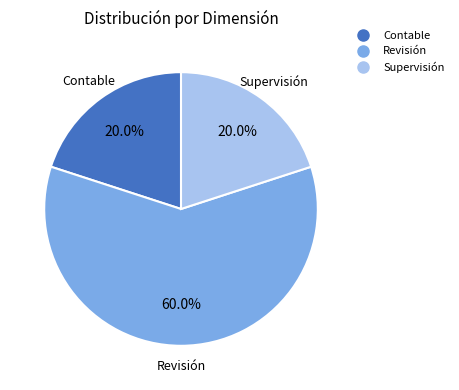

Does any single category account for the majority?

Yes